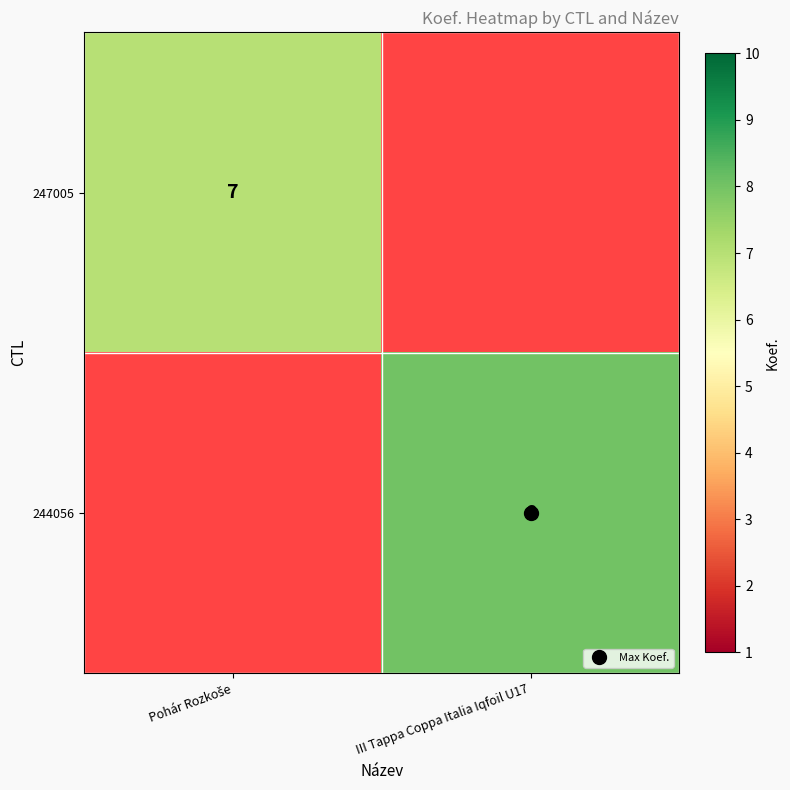

Which has a higher value, Pohár Rozkoše or III Tappa Coppa Italia Iqfoil U17?

III Tappa Coppa Italia Iqfoil U17